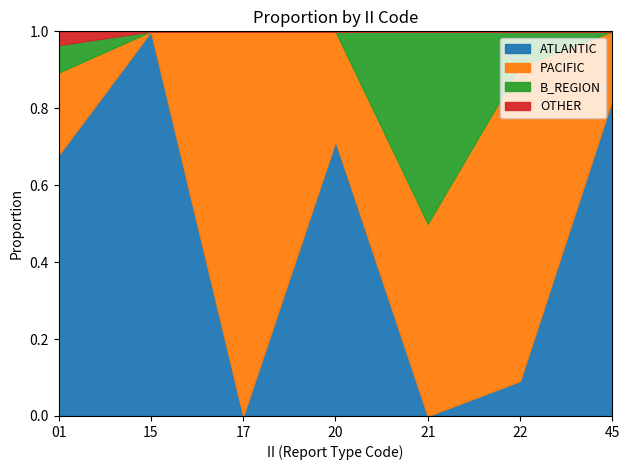

How many lines are shown in the chart?

4